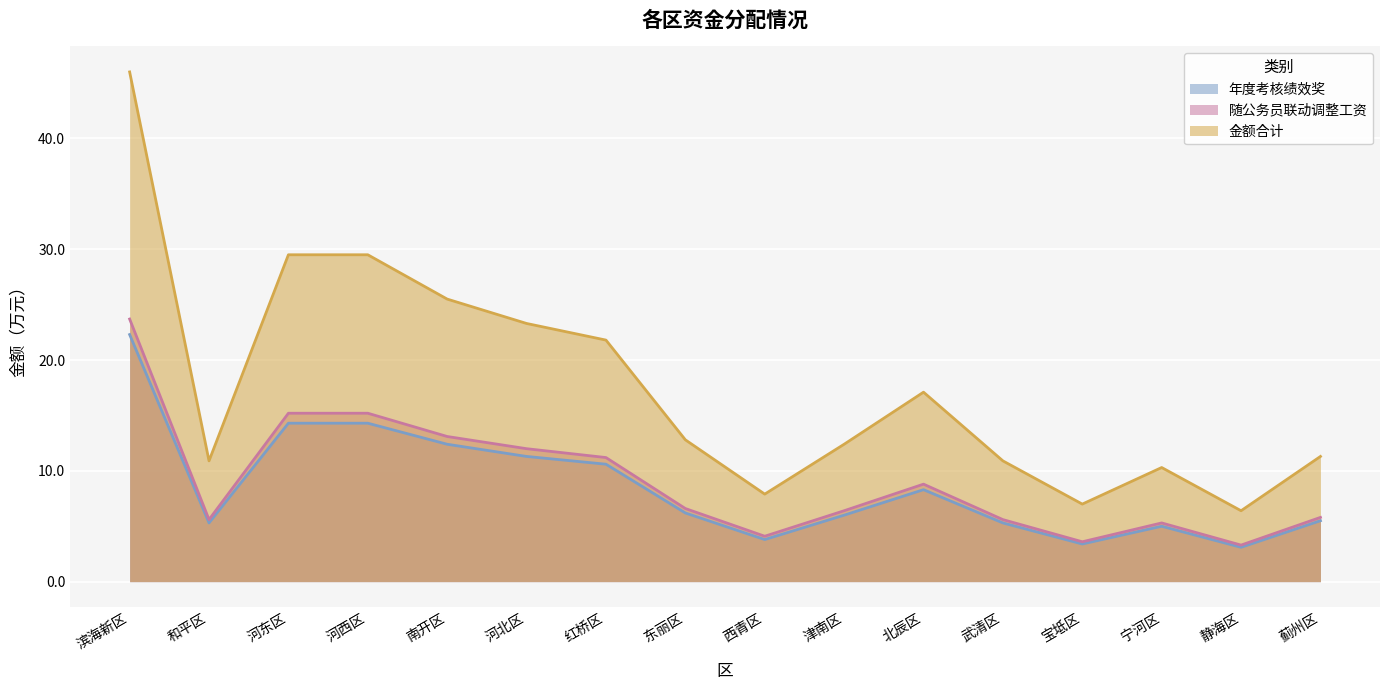

True or false: 随公务员联动调整工资 and 年度考核绩效奖 cross at least once.

False